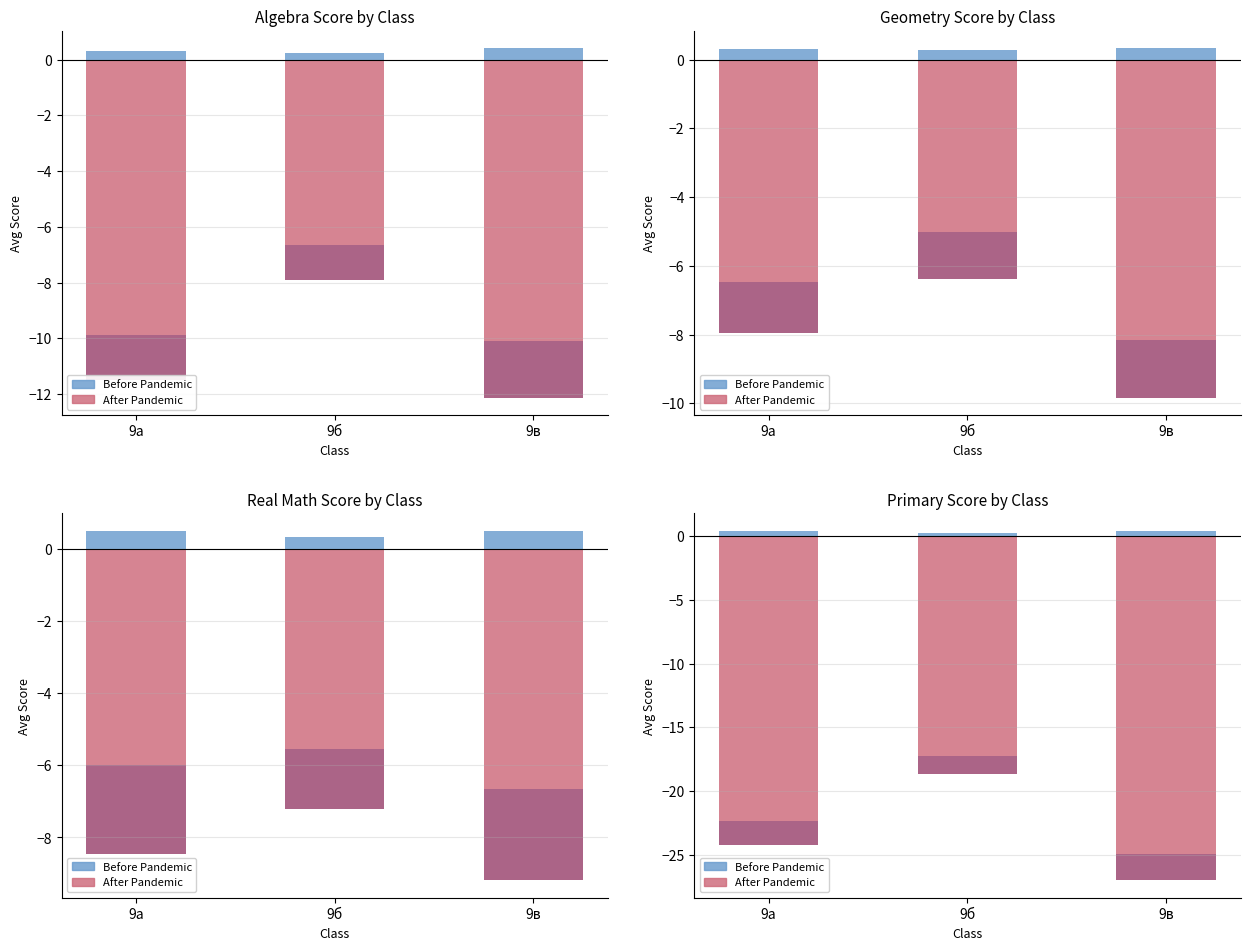

What is the difference between the After Pandemic values at 9в and 9б?

7.7